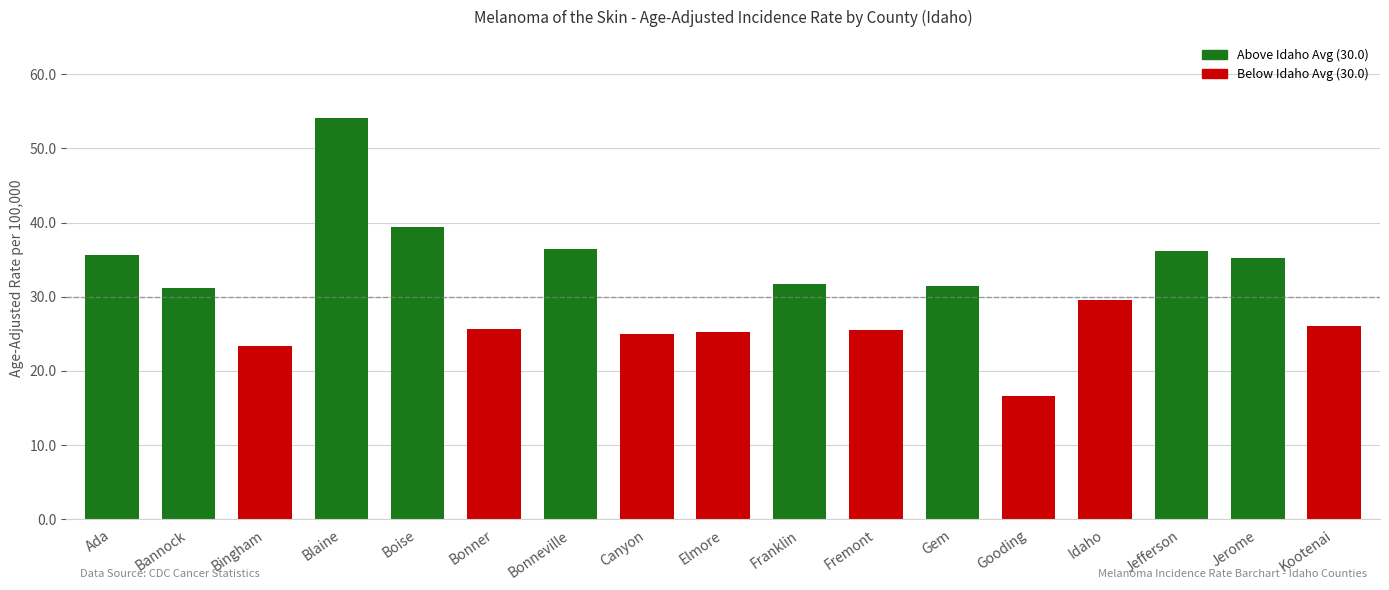

What is the sum of the values at Kootenai and Gooding?

42.7